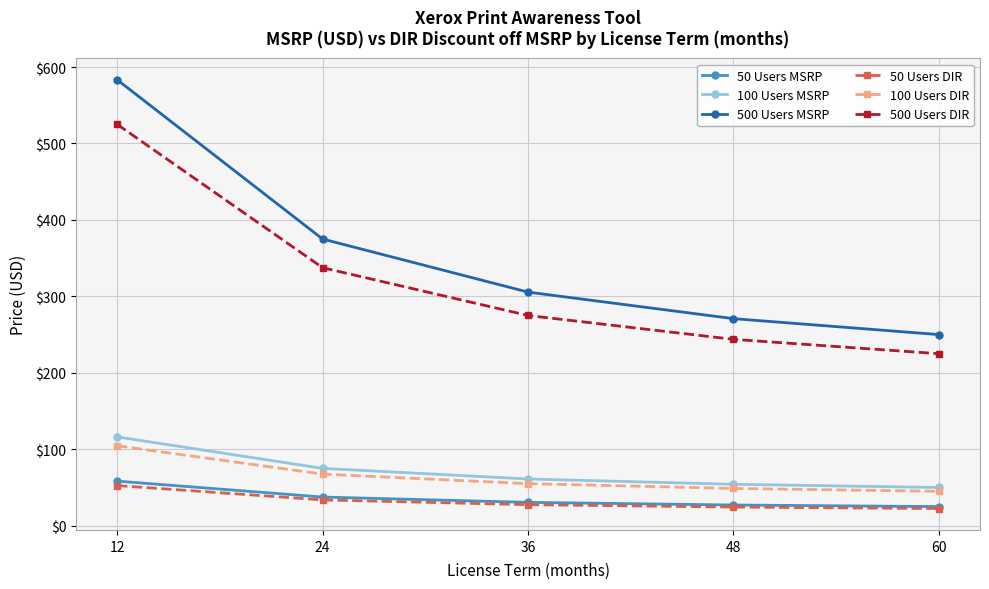

What is the difference between the 100 Users MSRP values at 24 and 60?

25.0